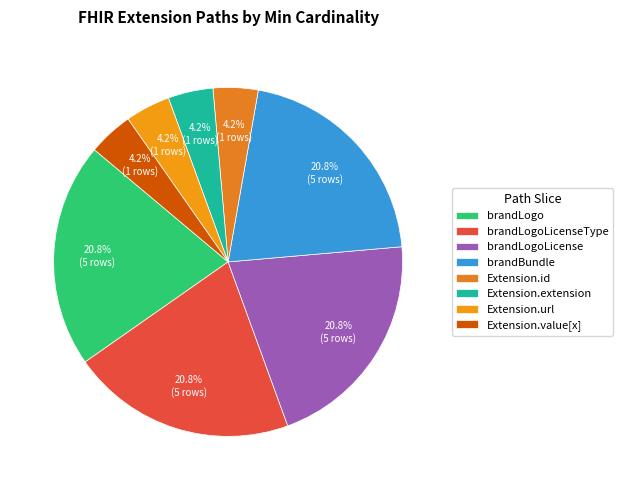

How many slices are in this pie chart?

8